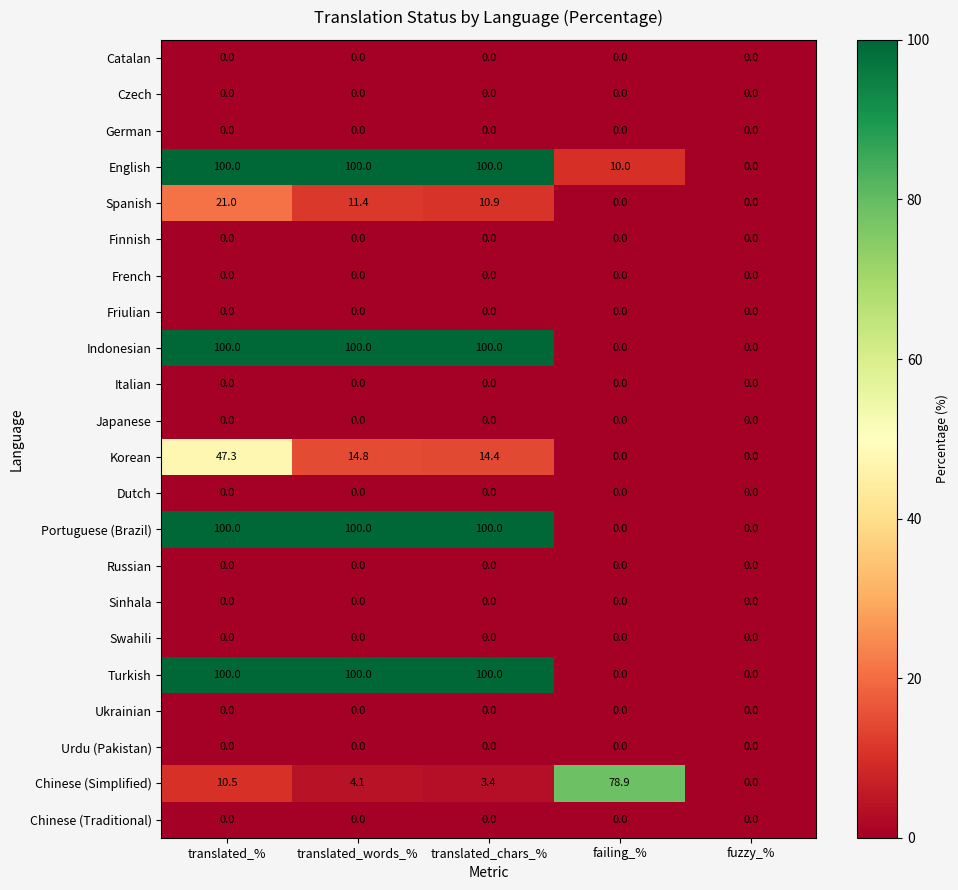

The Portuguese (Brazil) series shows 52.5 at fuzzy_%. True or false?

False